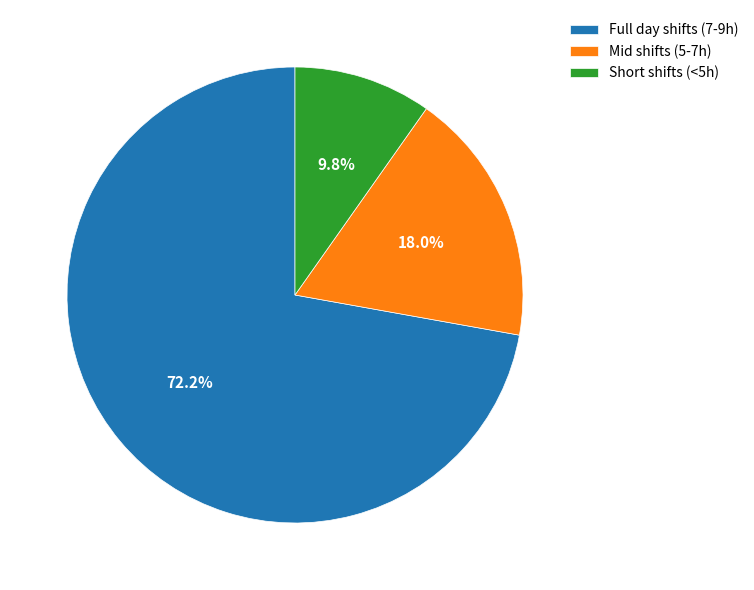

Approximately how many times larger is the value at Mid shifts (5-7h) compared to Short shifts (<5h)?

1.8